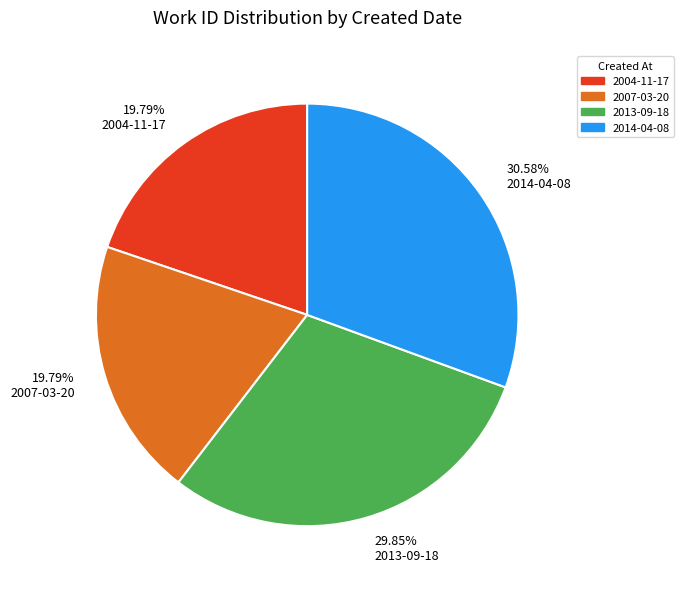

To the nearest percent, what is the difference between the 2014-04-08 and 2007-03-20 slice percentages?

11%